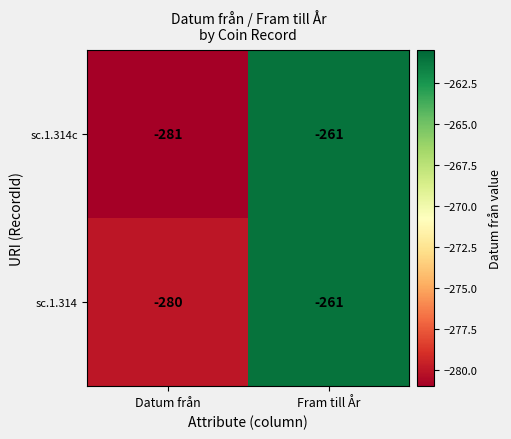

At which category is the sum across all series the highest?

Fram till År